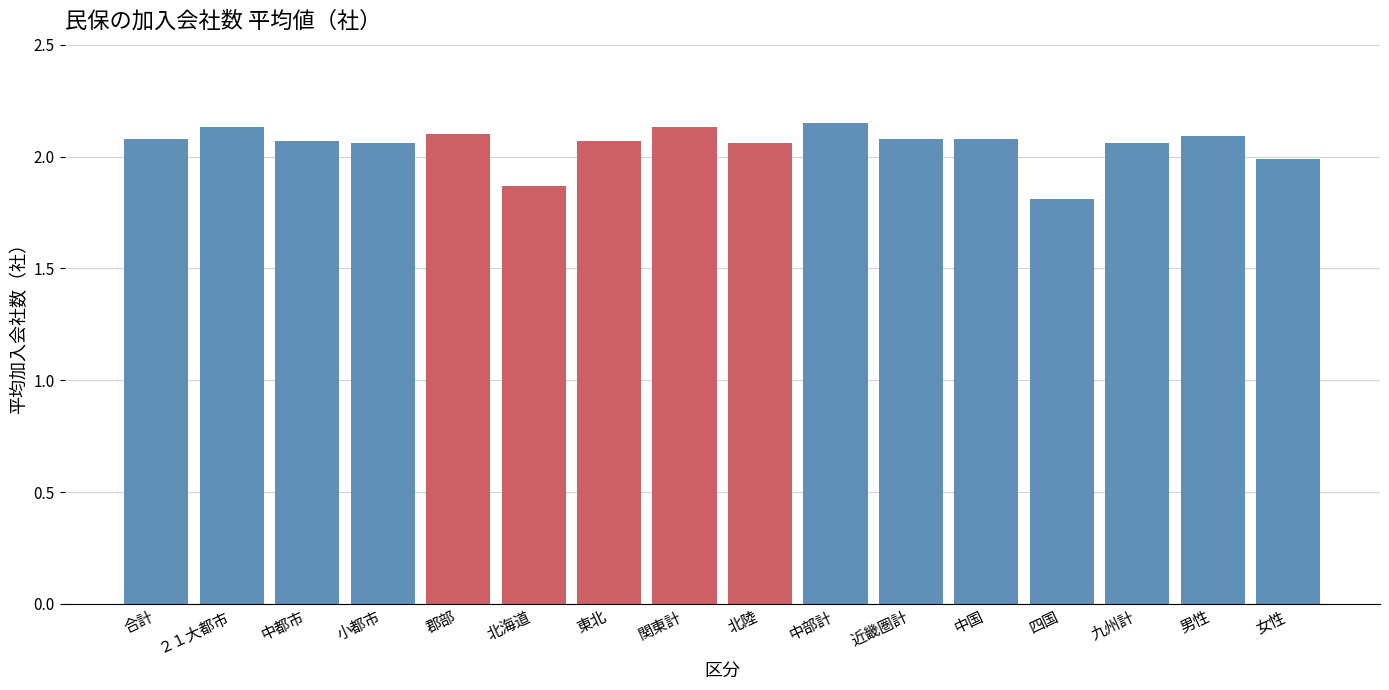

Which label corresponds to the smallest value in the chart?

四国